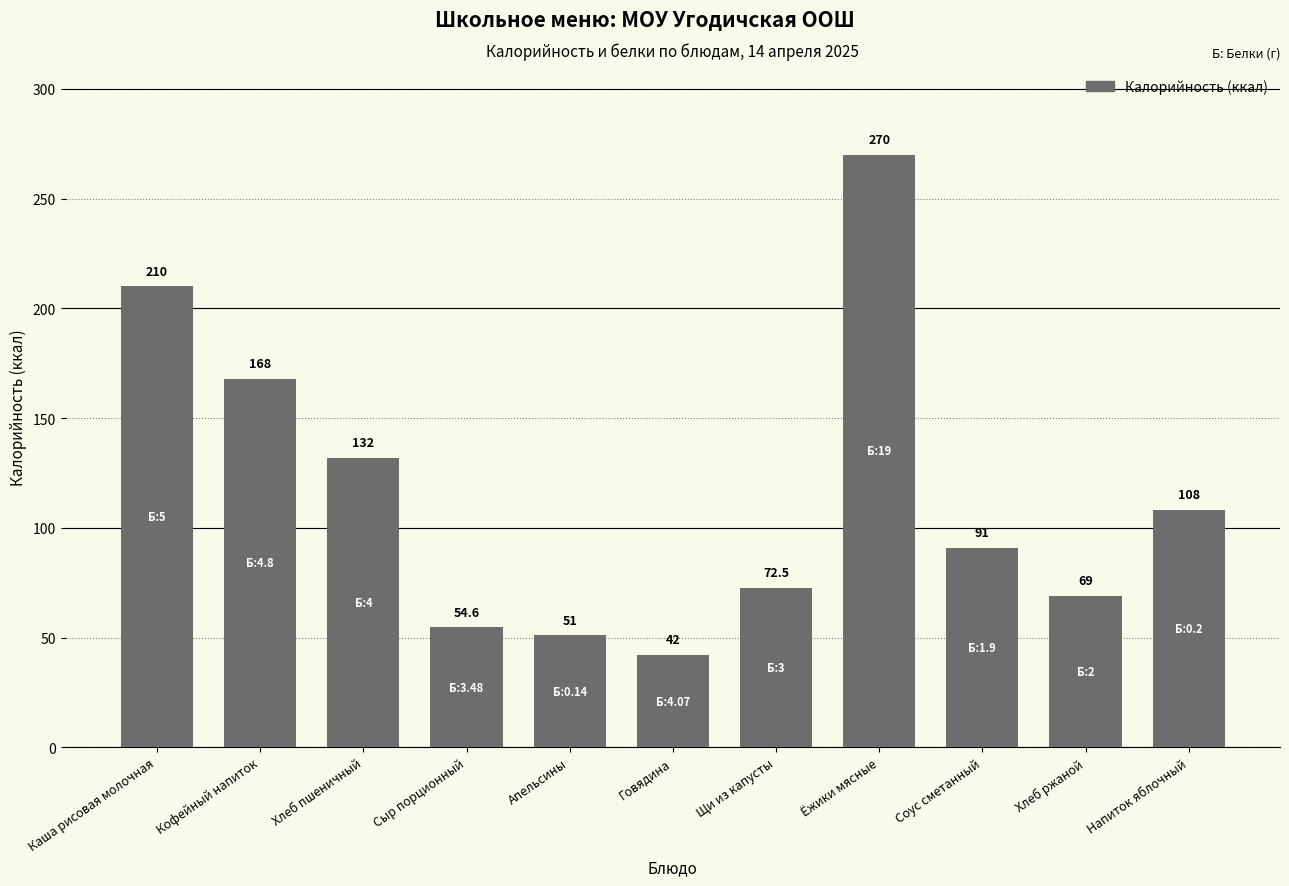

Are the bars horizontal?

No